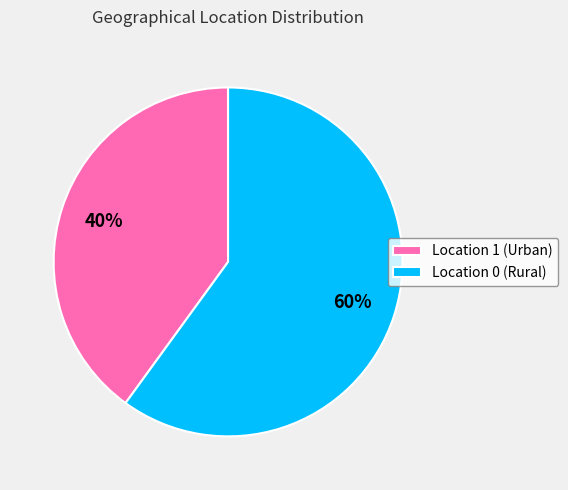

Which has a higher value, Location 0 or Location 1?

Location 0